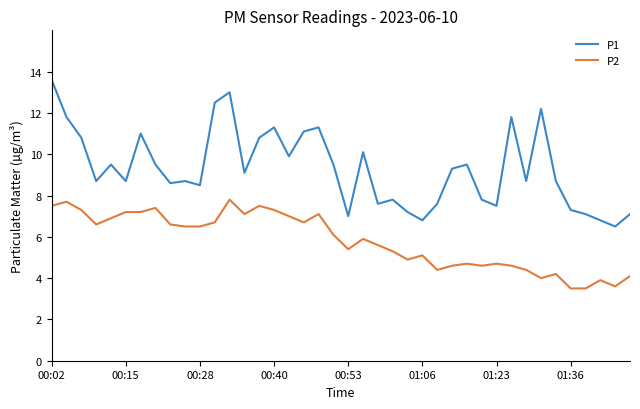

True or false: P1 and P2 cross at least once.

False